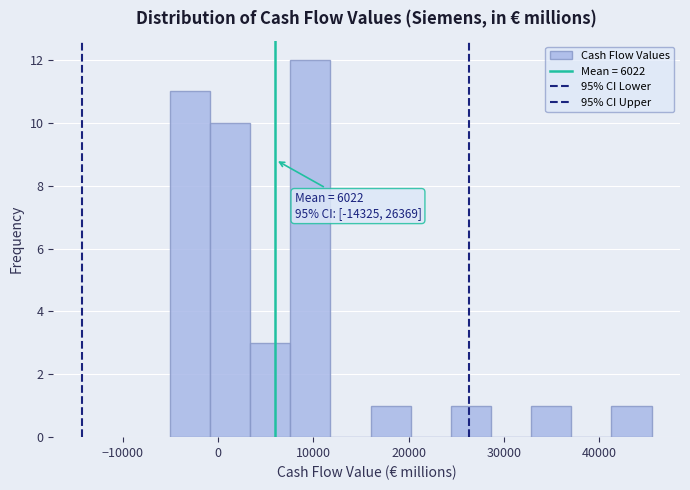

Over which range of the x-axis is the bar tallest?

8000 to 12000